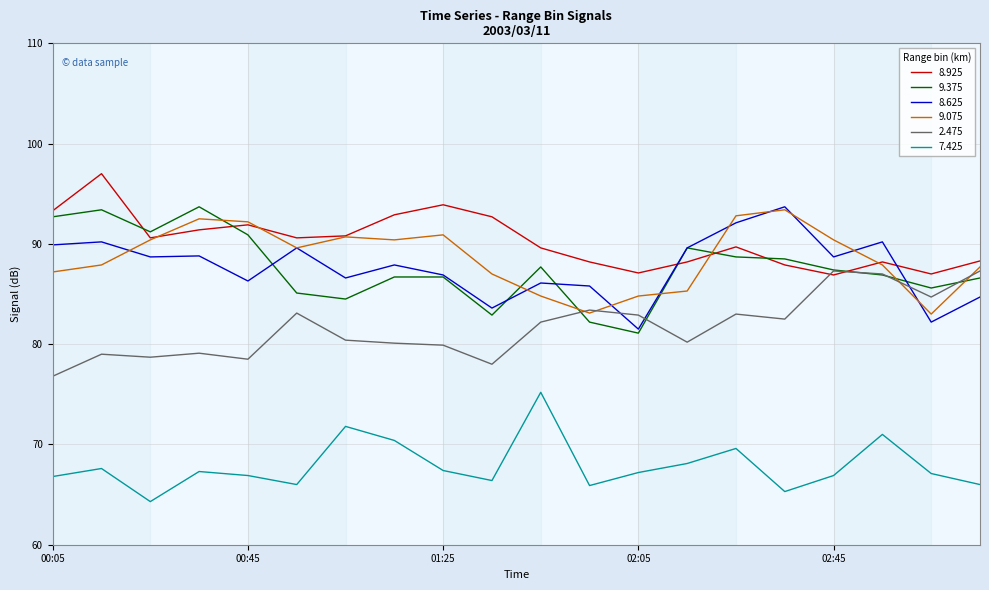

Does the chart have visible grid lines?

Yes